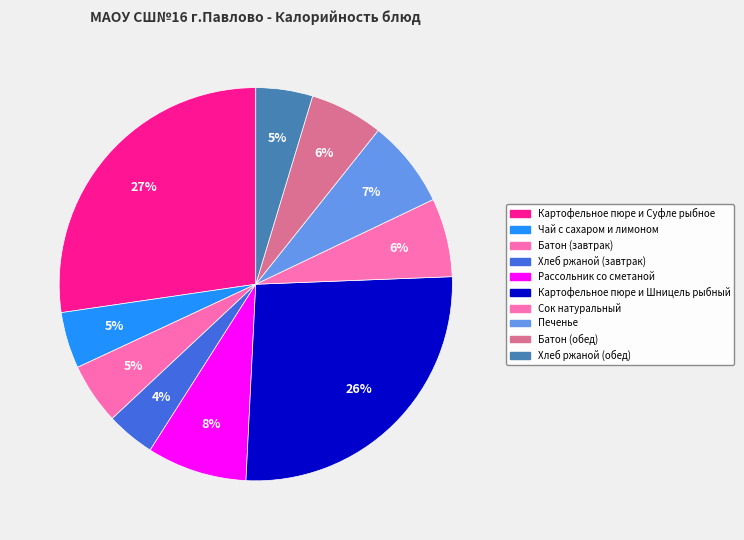

To the nearest percent, what is the difference between the Сок натуральный and Печенье slice percentages?

1%